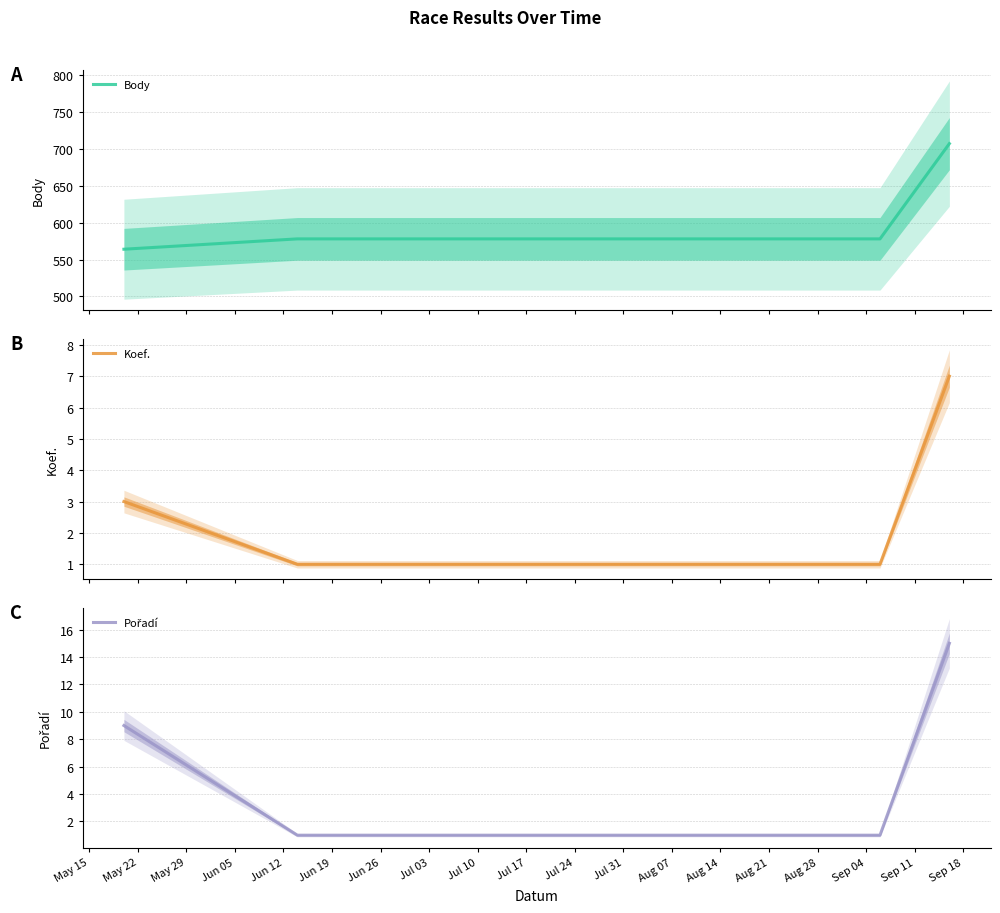

What is the minimum value for Body?

564